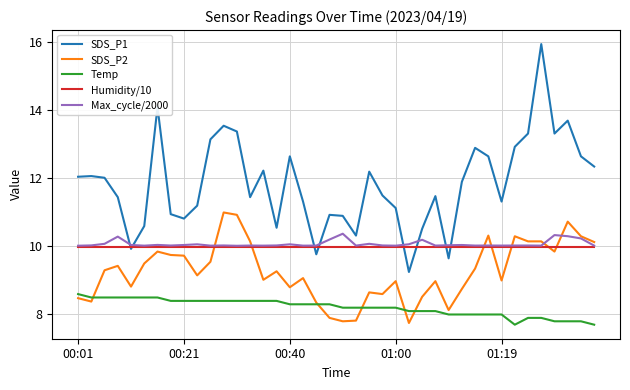

Rank the series by their maximum value, from highest to lowest.

SDS_P1, SDS_P2, Max_cycle/2000, Humidity/10, Temp